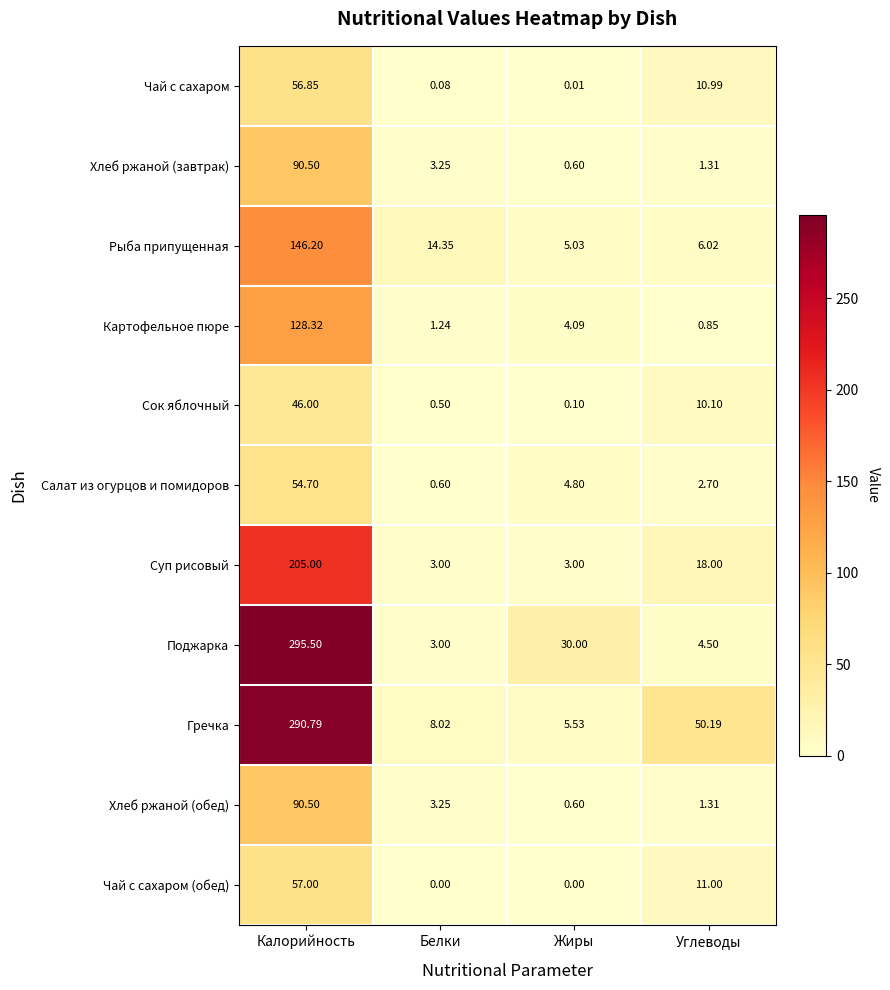

At which label is Хлеб ржаной (обед) closest to 45?

Белки